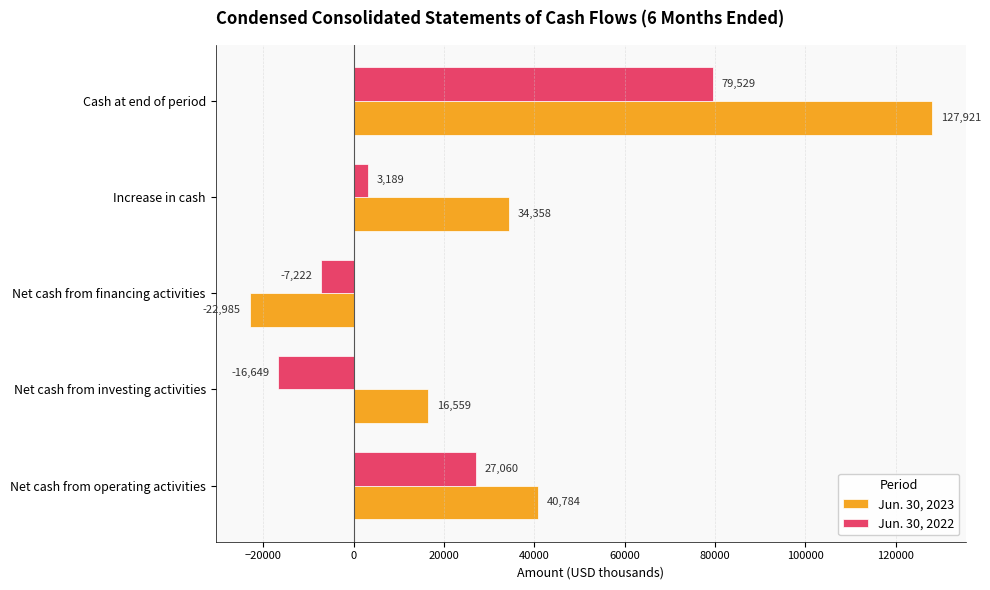

Which series has the widest spread of values?

Jun. 30, 2023